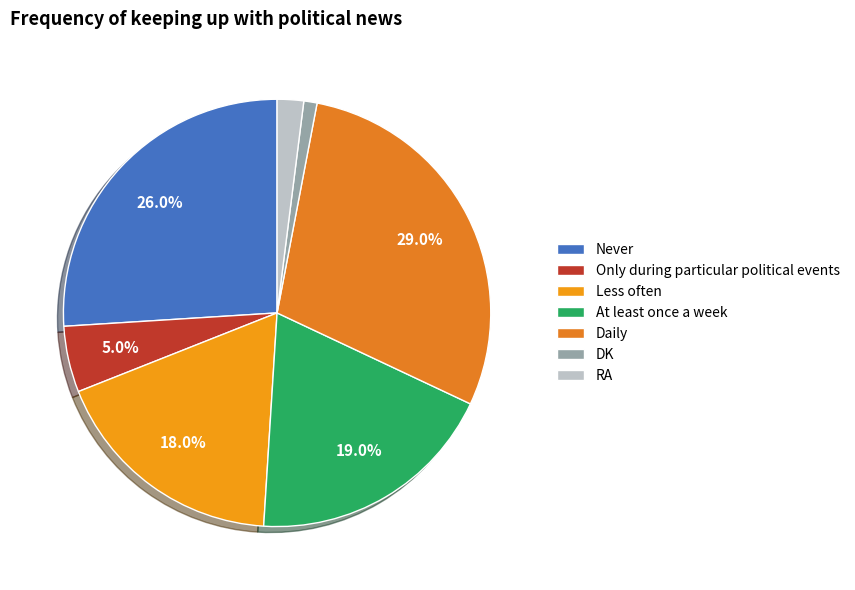

Is the sum of Only during particular political events and Never greater than half?

No